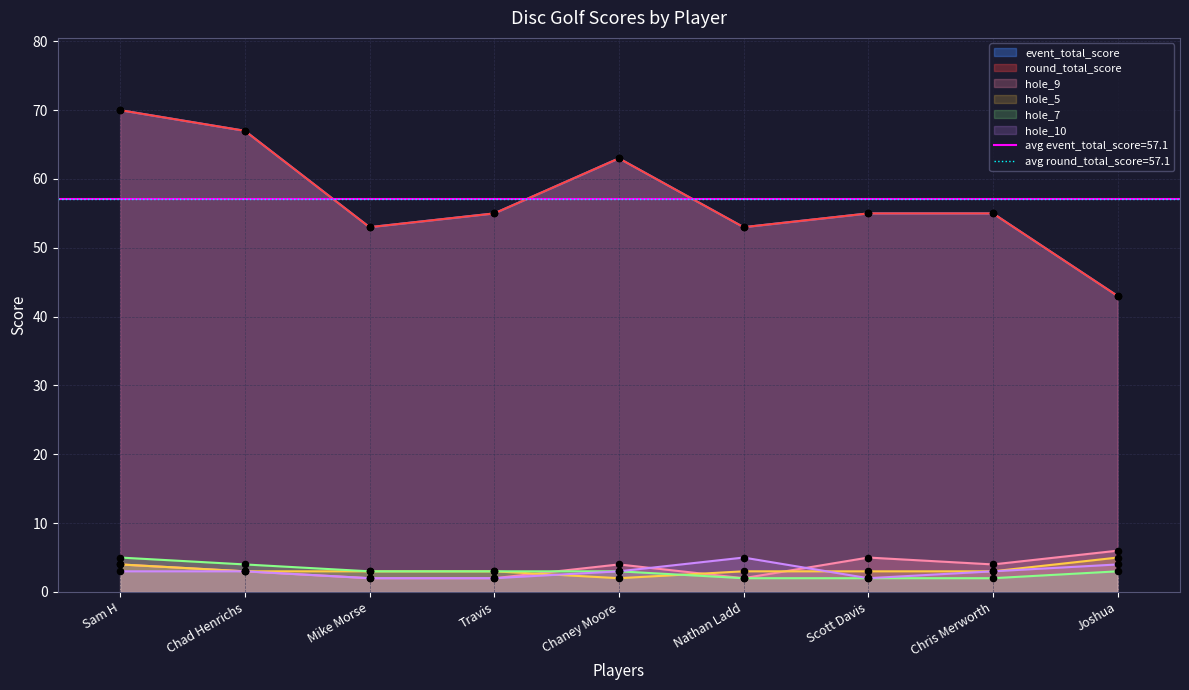

Is the value of hole_10 at Chris Merworth greater than the value of event_total_score at Scott Davis?

No